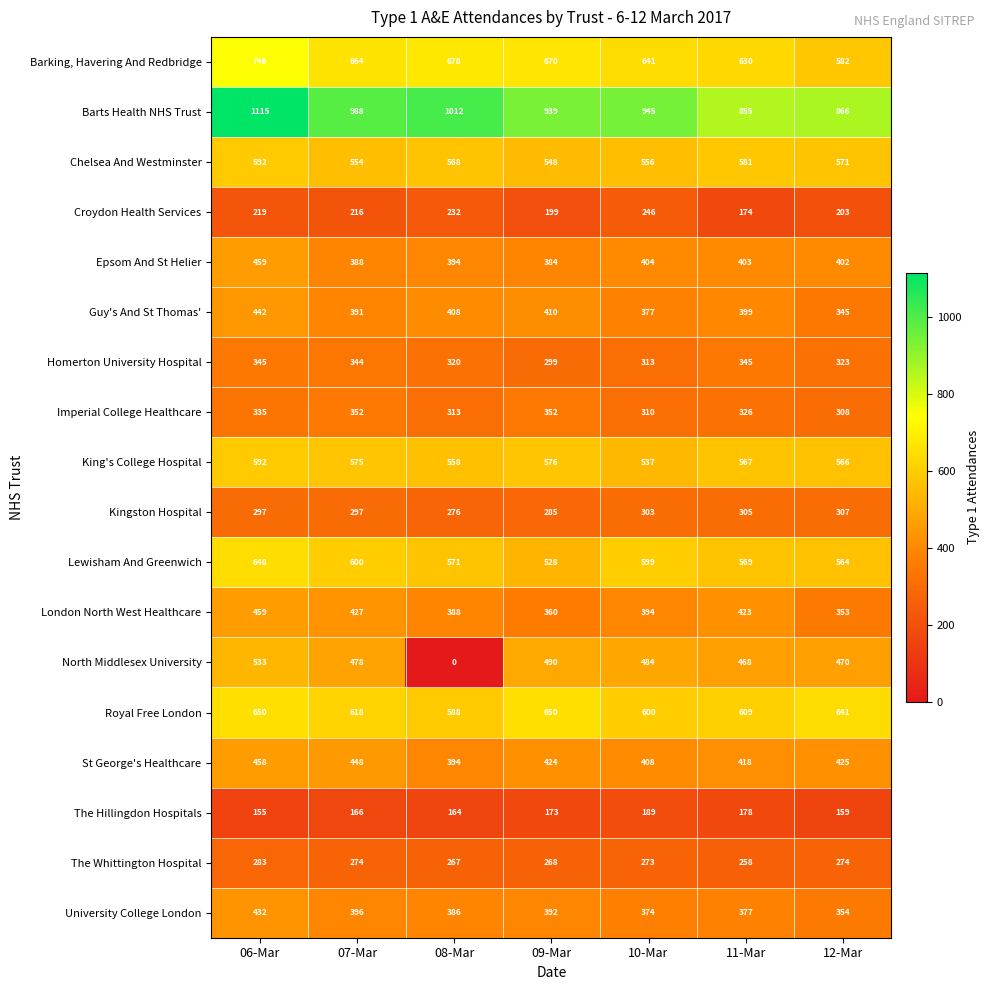

Rank the categories by St George's Healthcare value from lowest to highest.

08-Mar, 10-Mar, 11-Mar, 09-Mar, 12-Mar, 07-Mar, 06-Mar